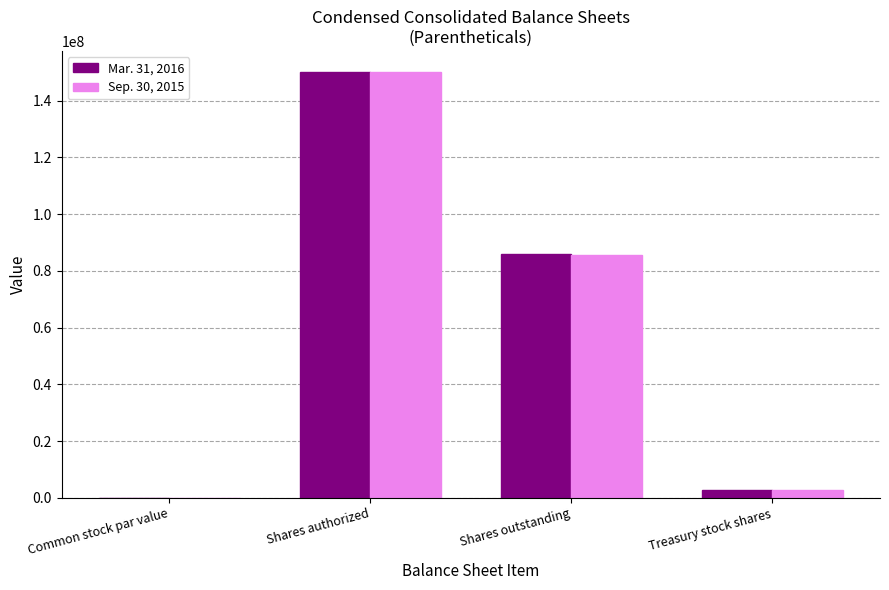

Does the chart contain stacked bars?

No